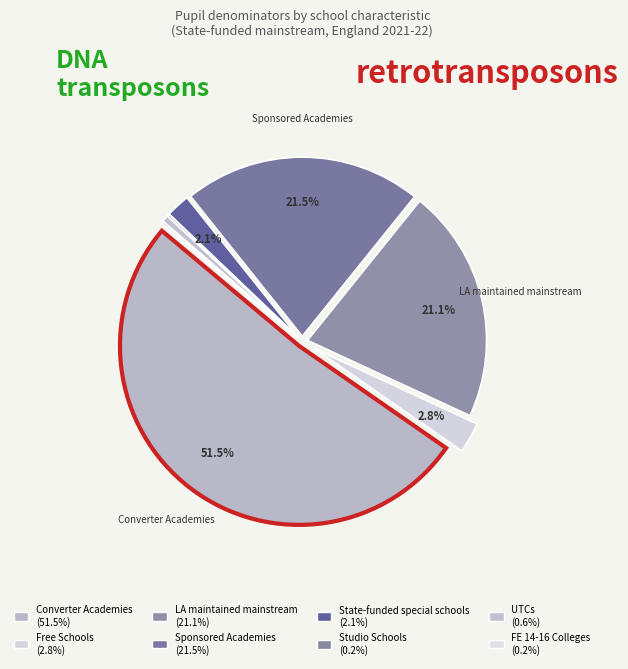

To the nearest percent, what percentage of the pie is Converter Academies?

51%